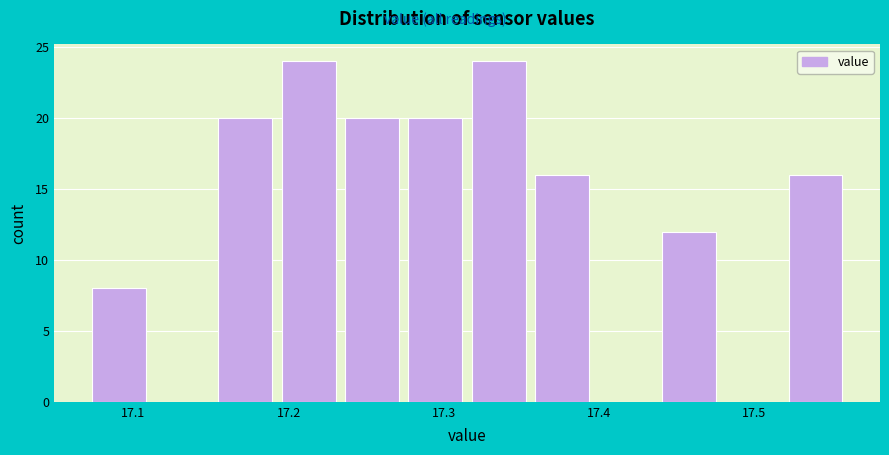

Reading left to right, list every bar in this chart as the range it spans on the x-axis followed by its height. Neither the bar edges nor the heights are printed on the chart, so give them approximately, as read against the axes.

17.07 to 17.11: 8
17.11 to 17.15: 0
17.15 to 17.19: 20
17.19 to 17.23: 24
17.23 to 17.27: 20
17.27 to 17.32: 20
17.32 to 17.36: 24
17.36 to 17.40: 16
17.40 to 17.44: 0
17.44 to 17.48: 12
17.48 to 17.52: 0
17.52 to 17.56: 16